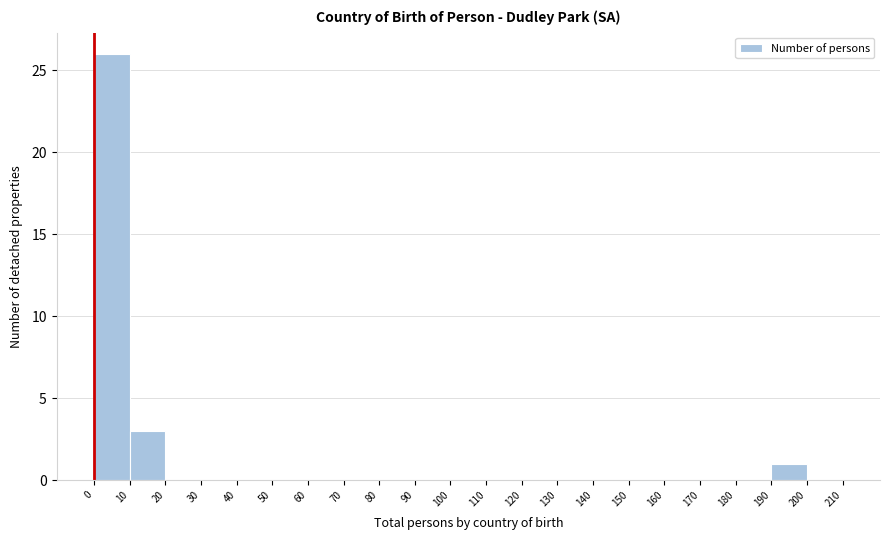

Reading left to right, list every bar in this chart as the range it spans on the x-axis followed by its height. The values are not printed on the chart, so give them approximately, as read against the axis.

0 to 10: 26
10 to 20: 3
20 to 30: 0
30 to 40: 0
40 to 50: 0
50 to 60: 0
60 to 70: 0
70 to 80: 0
80 to 90: 0
90 to 100: 0
100 to 110: 0
110 to 120: 0
120 to 130: 0
130 to 140: 0
140 to 150: 0
150 to 160: 0
160 to 170: 0
170 to 180: 0
180 to 190: 0
190 to 200: 1
200 to 210: 0